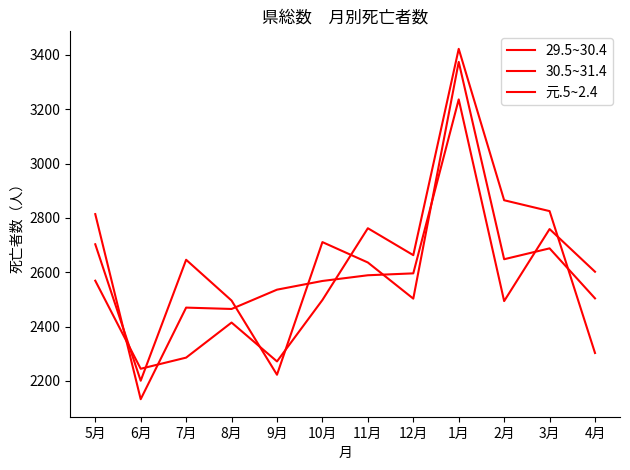

Reading left to right, extract all data points from this chart.

29.5~30.4: 5月=2569	6月=2245	7月=2286	8月=2415	9月=2272	10月=2498	11月=2762	12月=2663	1月=3422	2月=2865	3月=2825	4月=2303
30.5~31.4: 5月=2703	6月=2201	7月=2646	8月=2496	9月=2223	10月=2711	11月=2636	12月=2503	1月=3374	2月=2648	3月=2688	4月=2504
元.5~2.4: 5月=2814	6月=2133	7月=2470	8月=2465	9月=2536	10月=2568	11月=2589	12月=2596	1月=3236	2月=2494	3月=2759	4月=2602